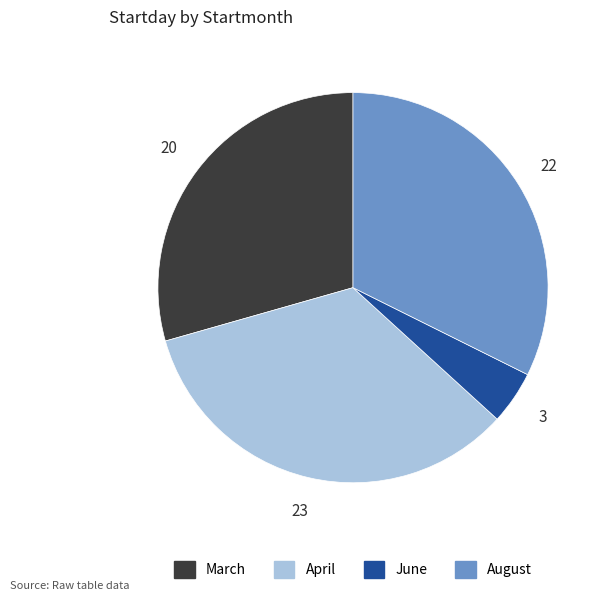

Is there a majority slice in this chart?

No